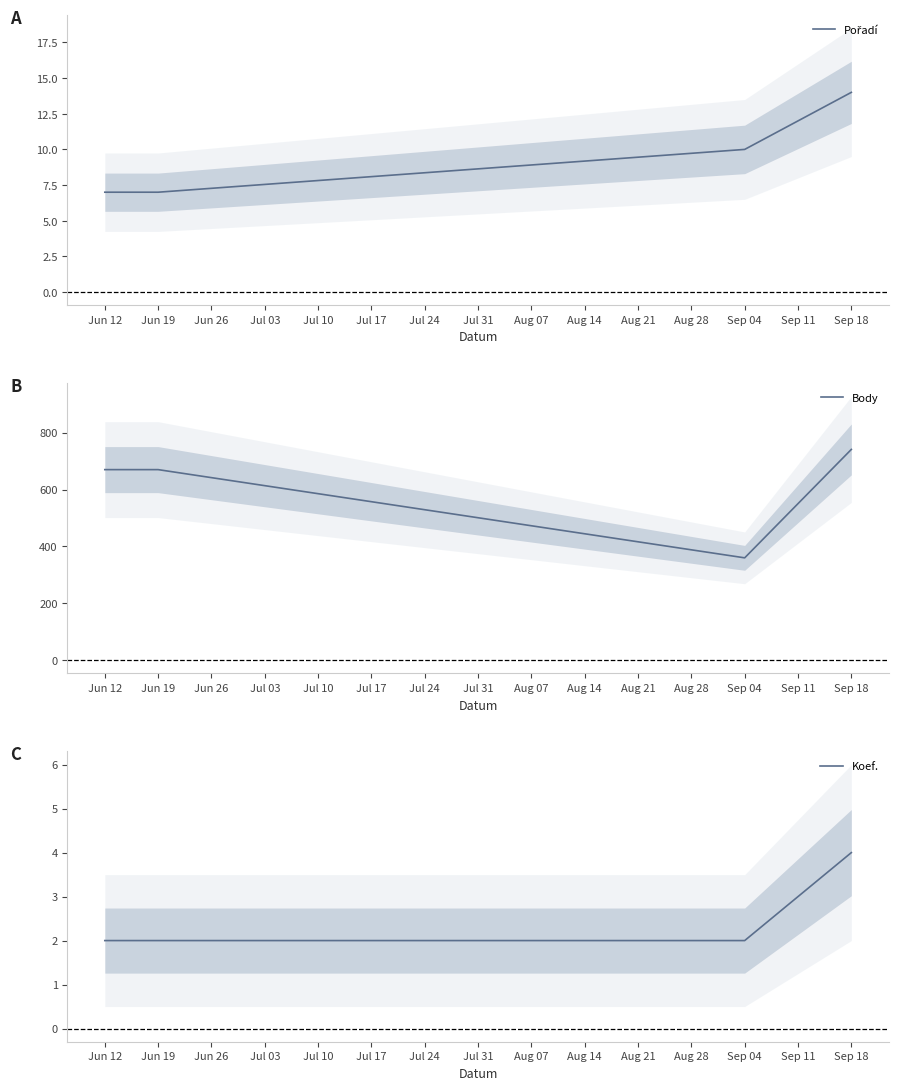

The value of Body at Jun 12 is 670. True or false?

True